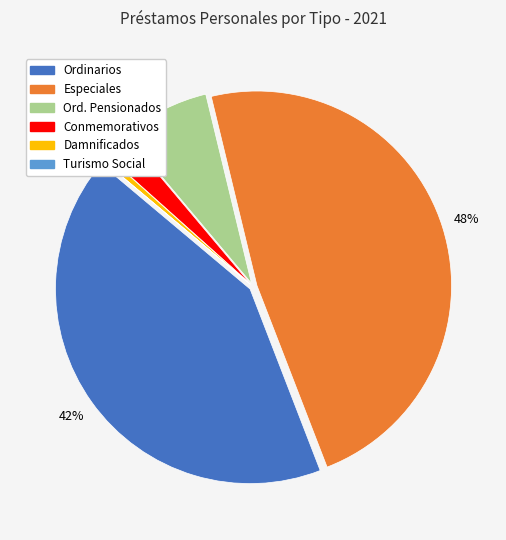

What is the total percentage of Ordinarios Exclusivos para Pensionados and Conmemorativos?

9.6%